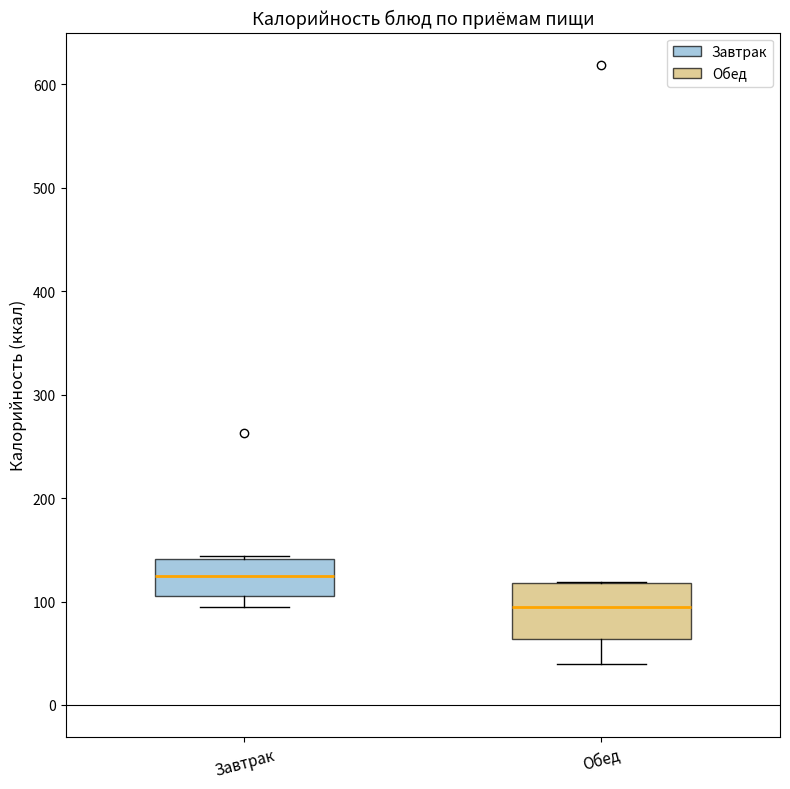

Comparing the boxes themselves (not the whiskers), which one is the tallest?

Обед